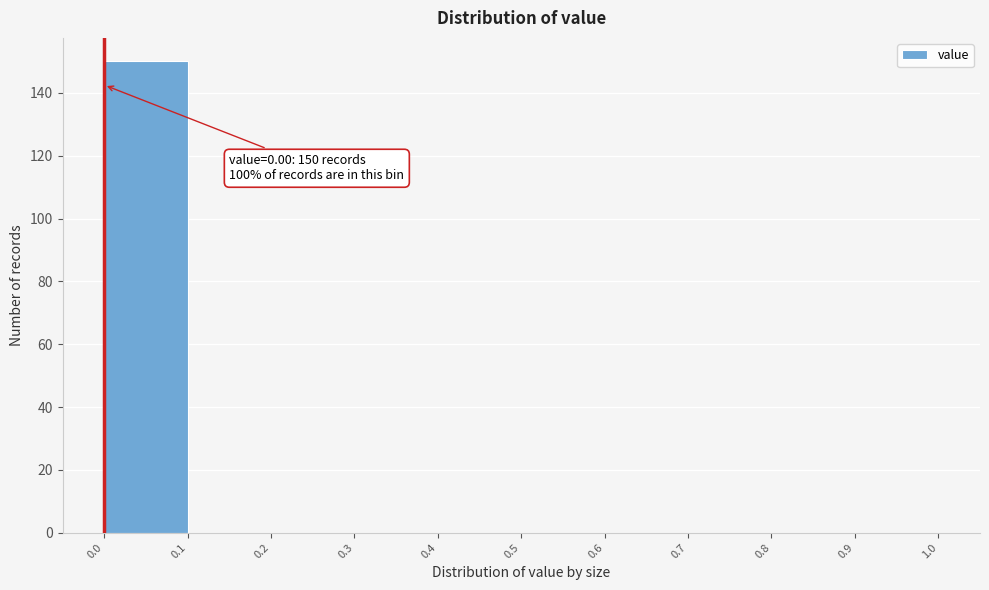

Which range on the x-axis has the tallest bar?

0.0 to 0.1